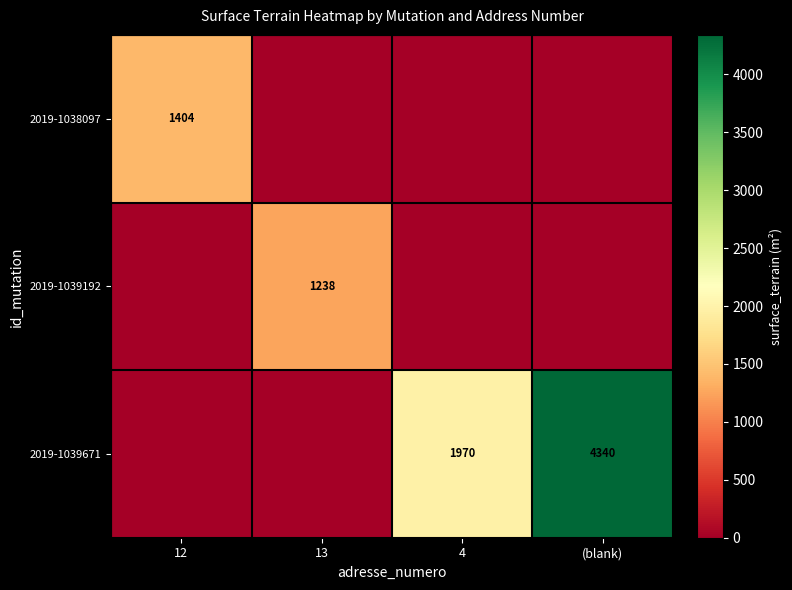

At how many categories does at least one series exceed 523?

4